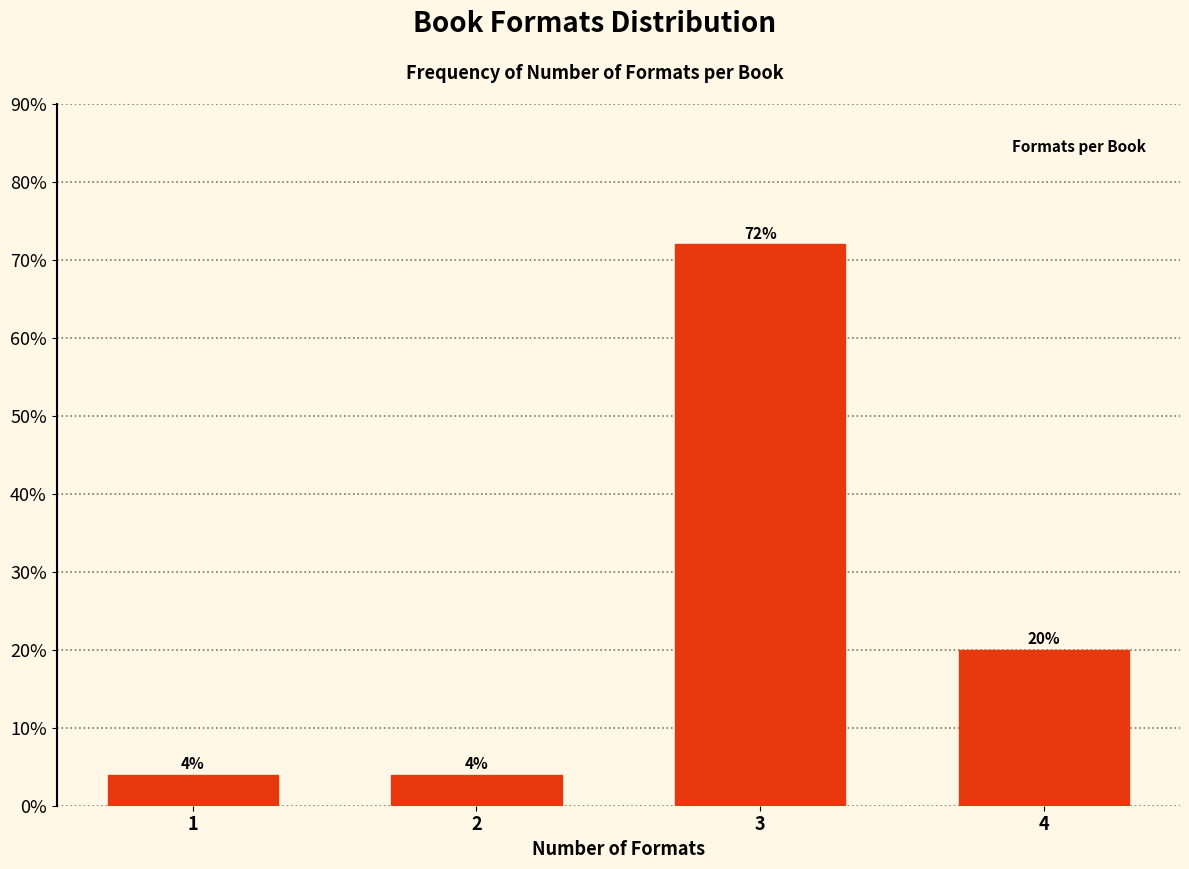

Reading right to left, extract all data points from this chart.

20	72	4	4